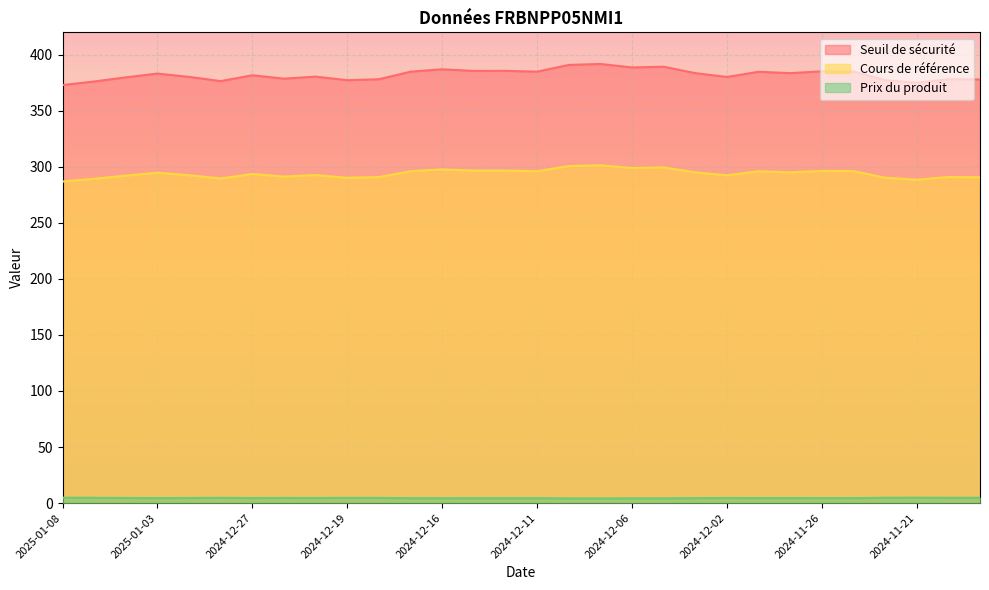

Which series changed the most between 2024-12-17 and 2024-11-21?

Seuil de sécurité